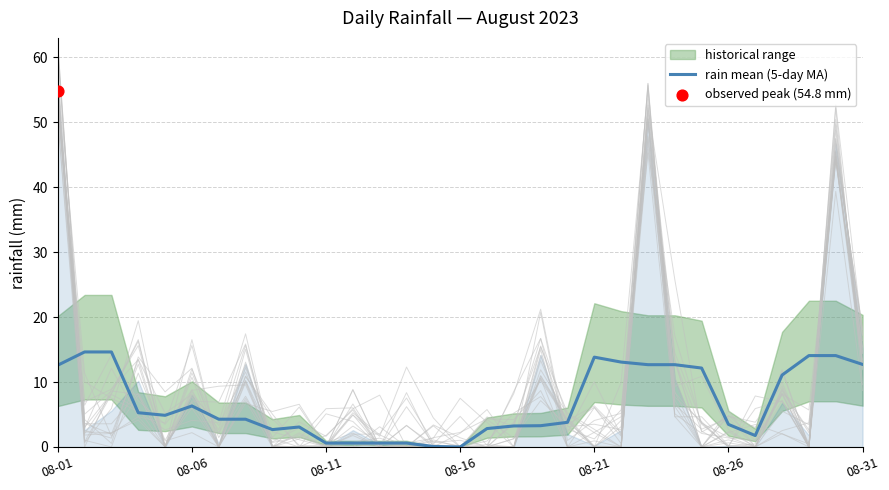

What is the maximum value for rain mean (5-day MA)?

14.6